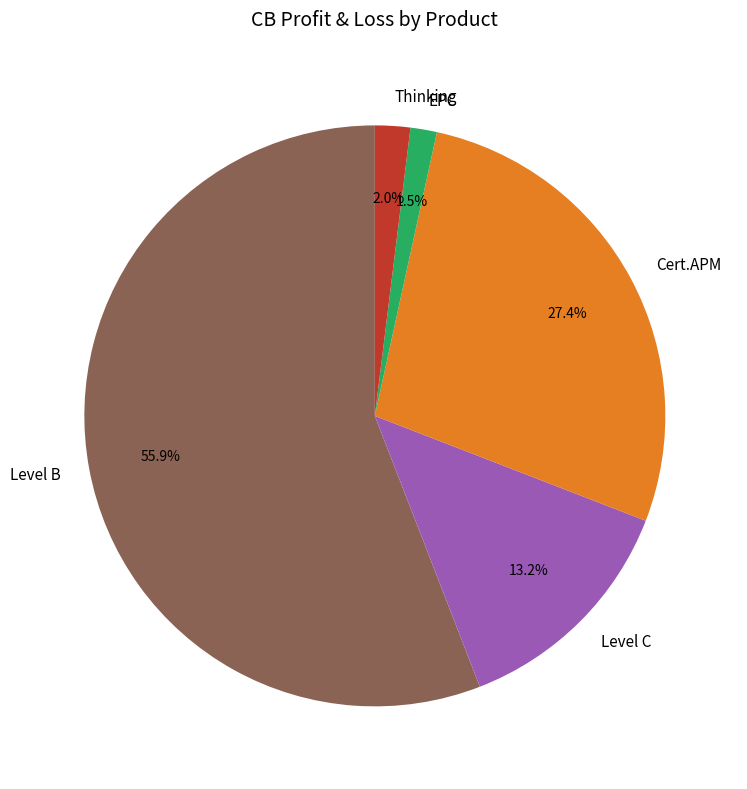

Does Level C account for over 50% of the chart?

No